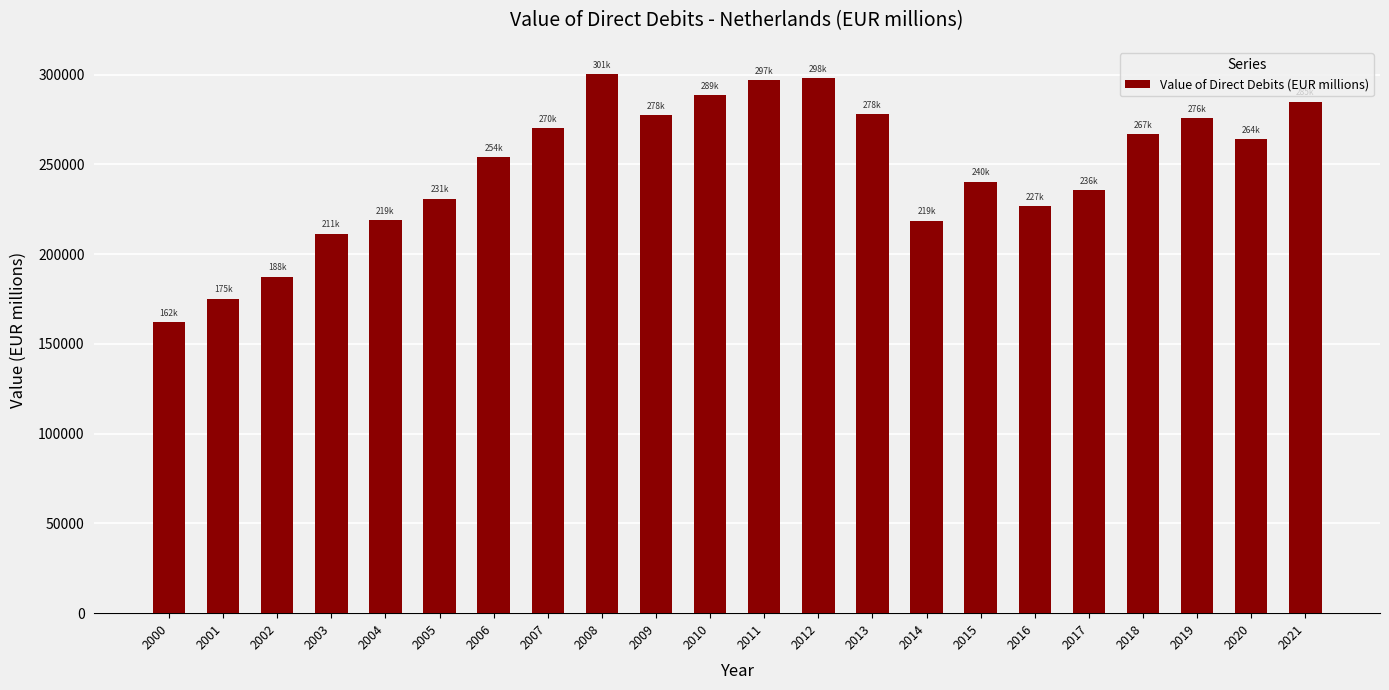

Is it true that the value at 2007 is 164038.4?

False